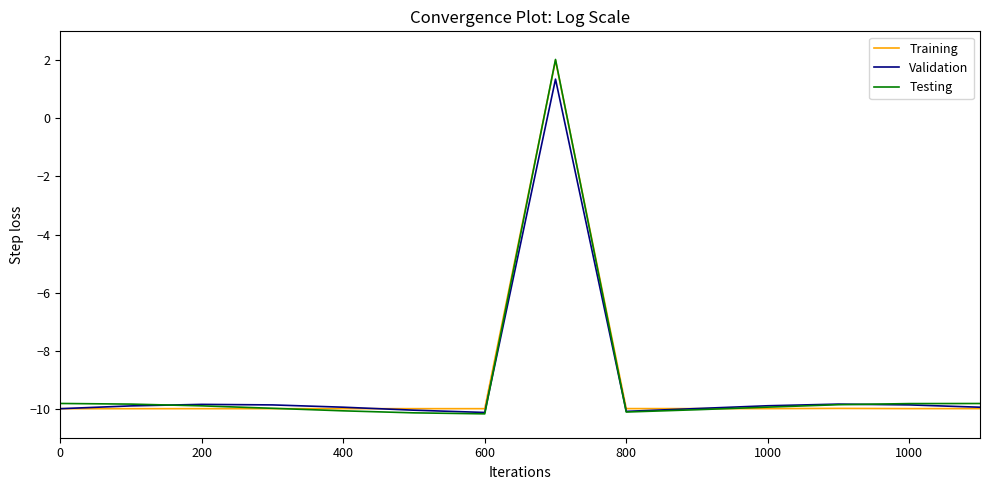

What is the greatest value displayed?

2.0